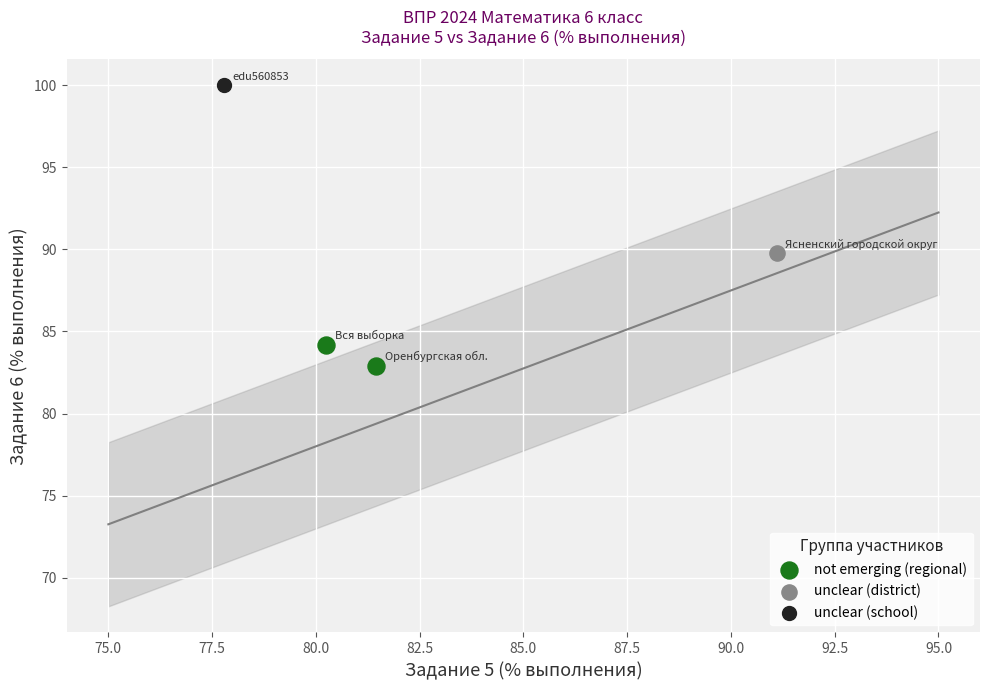

What are all the series names shown in the legend?

not emerging (regional), unclear (district), unclear (school)